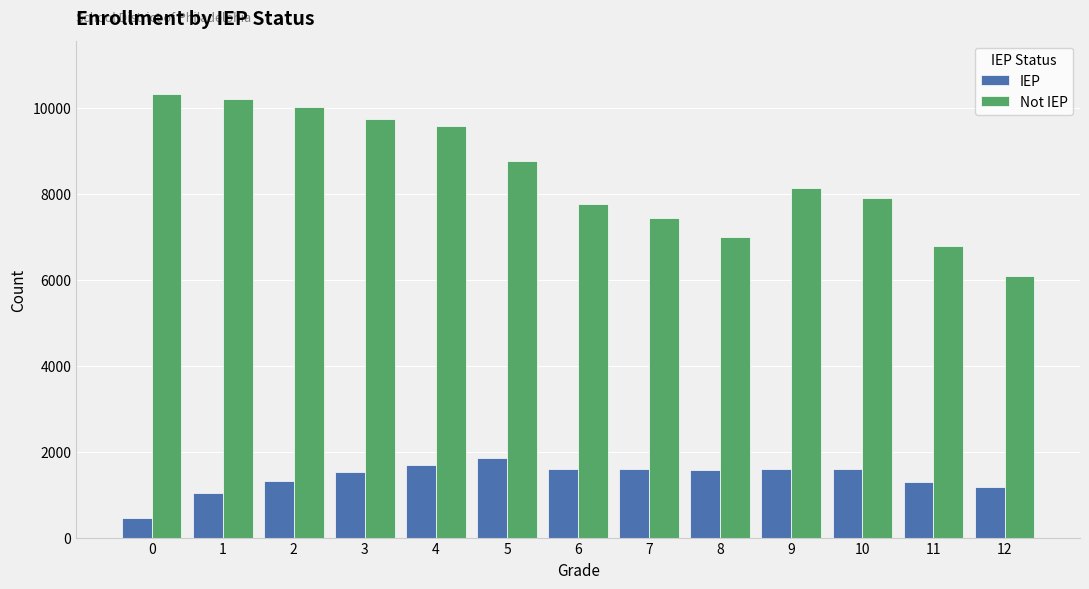

What is the value of the Not IEP bar at the 10th from the left?

8145